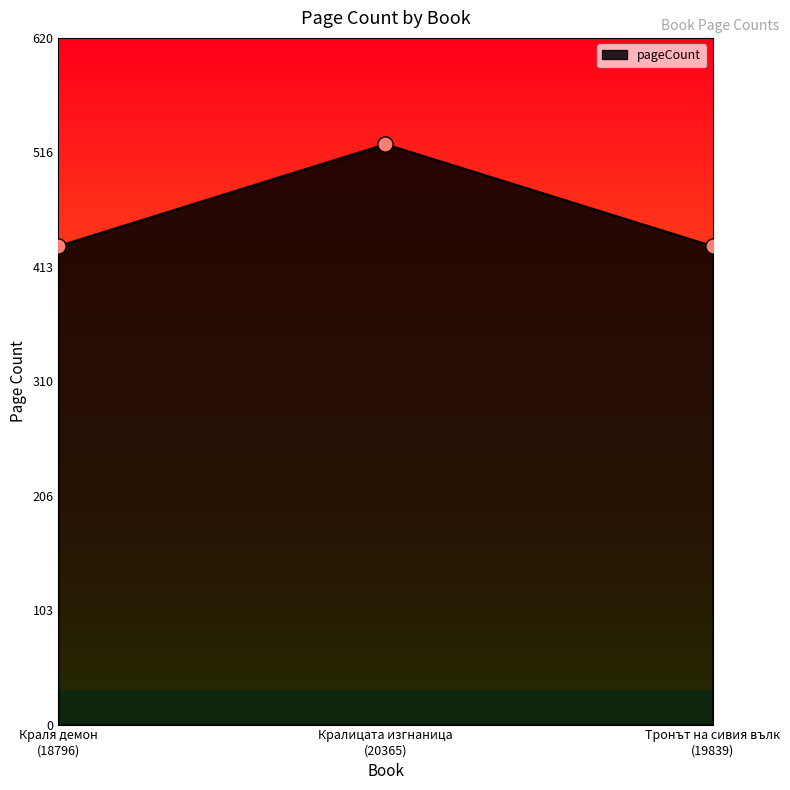

Approximately how many times larger is the value at Тронът на сивия вълк
(19839) compared to Кралицата изгнаница
(20365)?

0.8